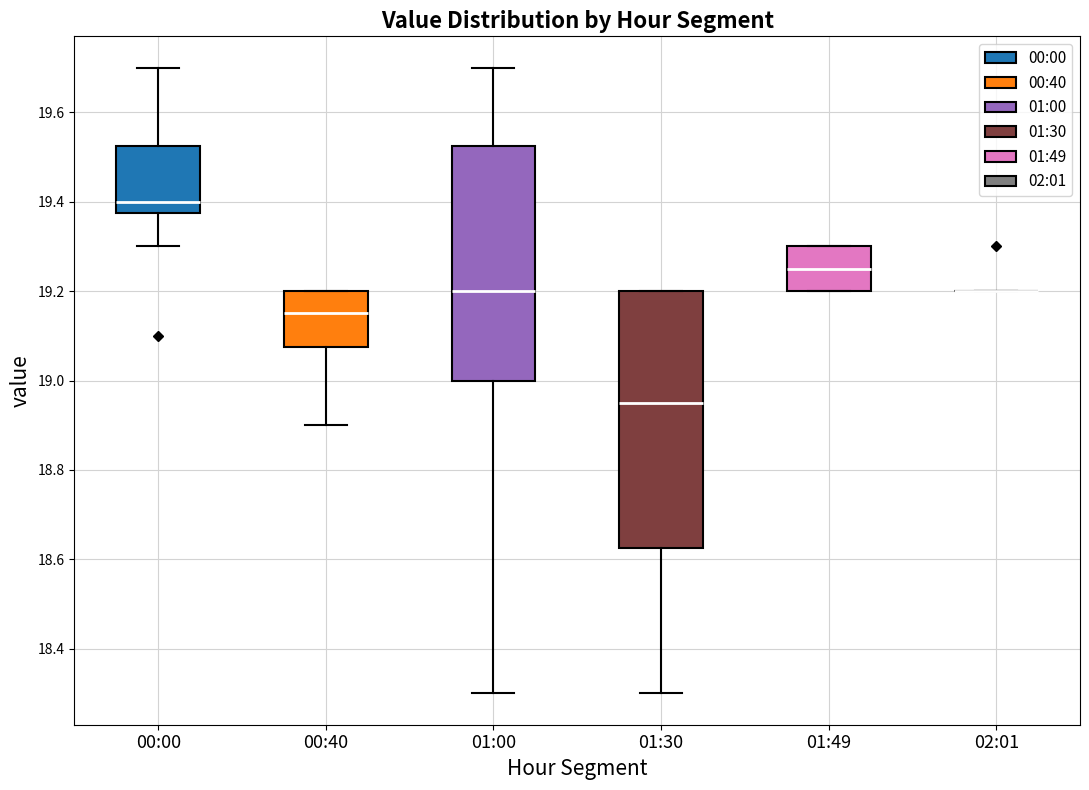

Where does the lower whisker of the box for 00:40 end on the y-axis? The values are not printed on the chart, so give them approximately, as read against the axis.

18.90